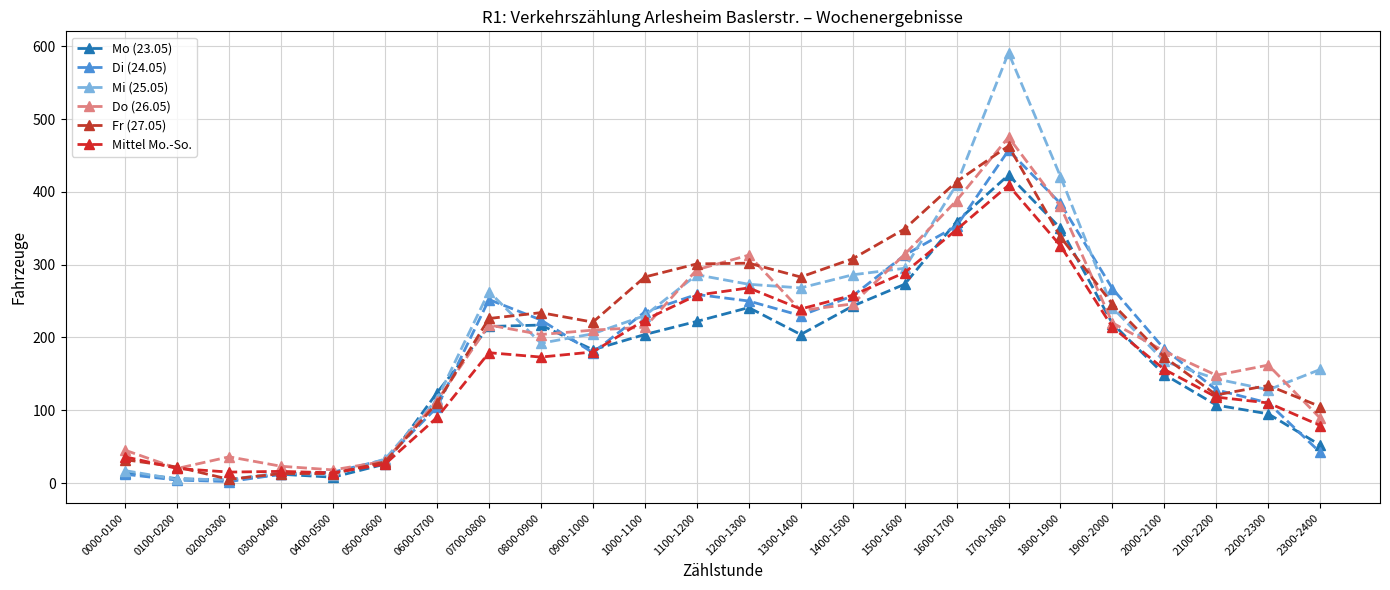

Reading left to right, list all the values displayed in this chart.

Mo (23.05): 14	6	4	12	8	26	124	215	217	183	204	222	241	204	243	273	359	423	350	219	149	107	95	52
Di (24.05): 12	4	2	12	15	32	104	252	224	179	235	259	250	230	257	313	353	457	384	267	184	128	110	42
Mi (25.05): 17	5	5	14	11	33	115	263	192	205	230	286	273	268	286	295	410	591	421	241	167	143	128	156
Do (26.05): 45	20	36	23	18	30	113	217	204	210	214	293	313	237	246	314	388	475	380	220	181	148	162	89
Fr (27.05): 32	22	5	13	13	29	110	226	234	221	283	301	302	283	308	349	414	463	338	246	173	121	134	105
Mittel Mo.-So.: 36	20	15	16	14	26	90	179	173	180	224	258	268	239	258	289	348	409	326	214	156	118	110	79